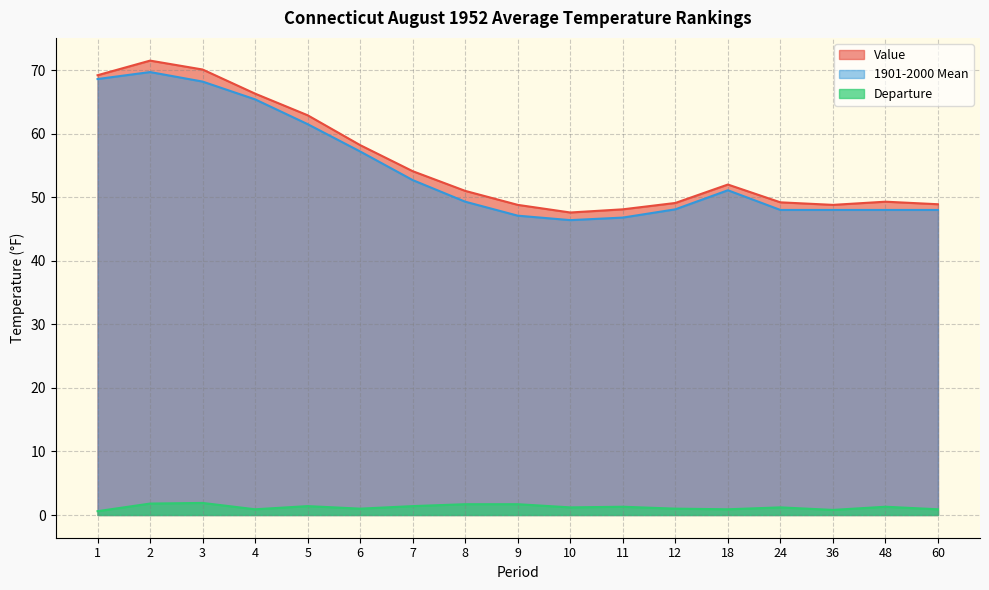

True or false: 1901-2000 Mean has a value of 65.4 at 4.

True